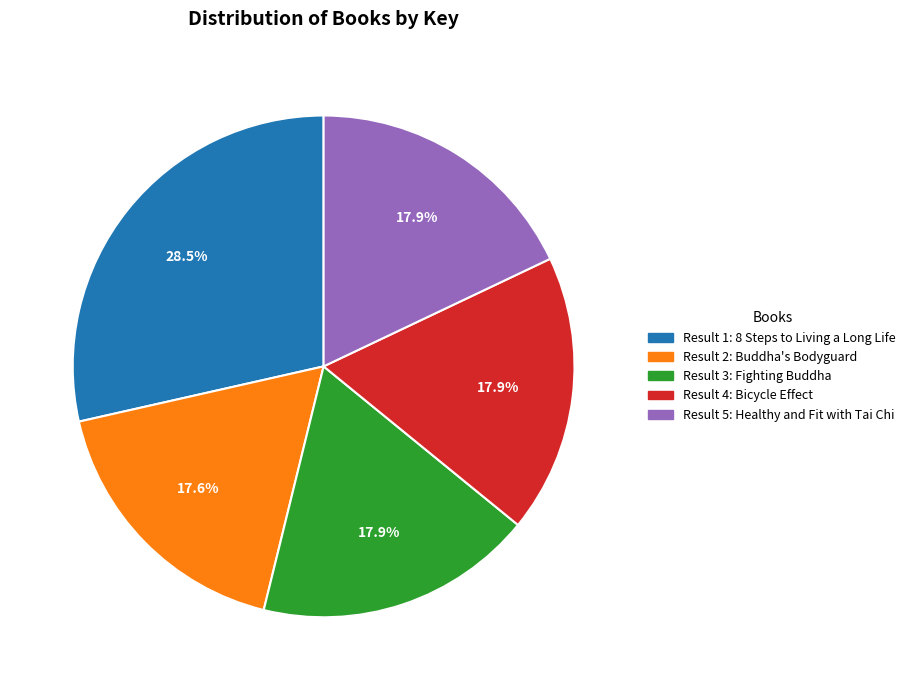

Is there any slice that represents more than half of the pie?

No